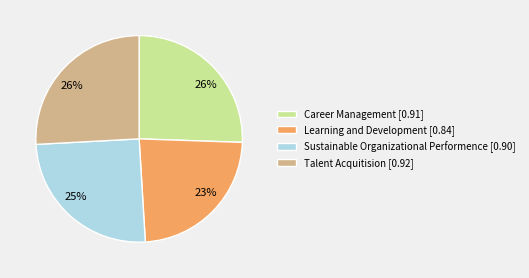

Which has a higher value, Learning and Development or Talent Acquitision?

Talent Acquitision